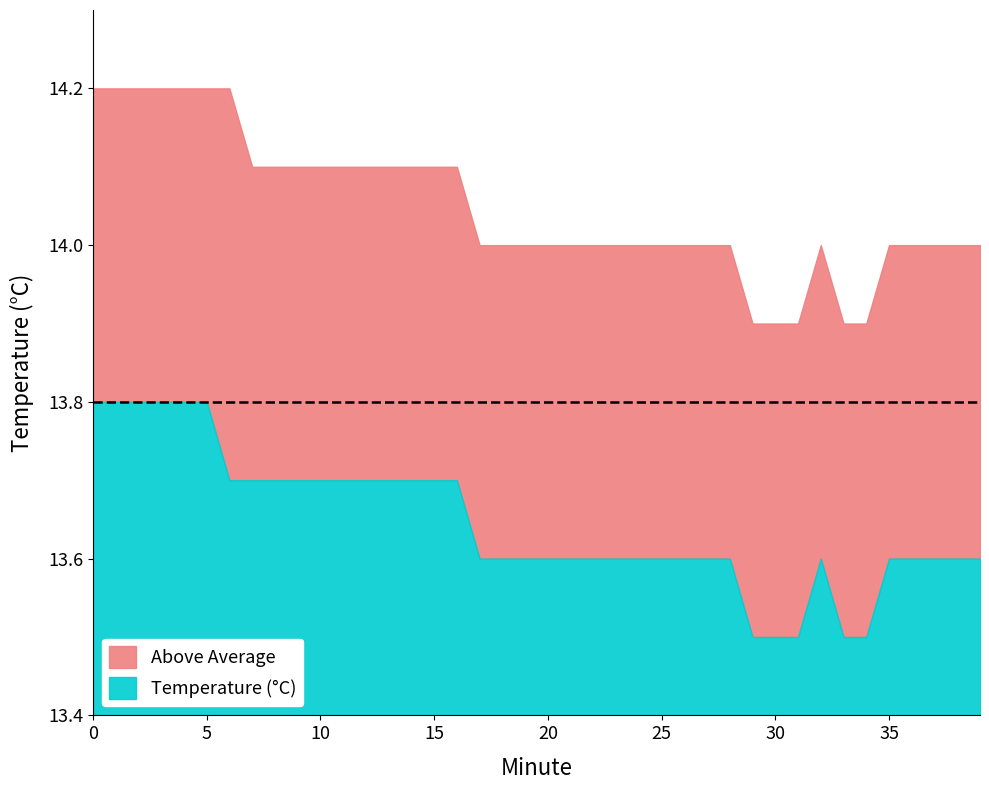

True or false: Temperature (°C) and Upper Band intersect in this chart.

False